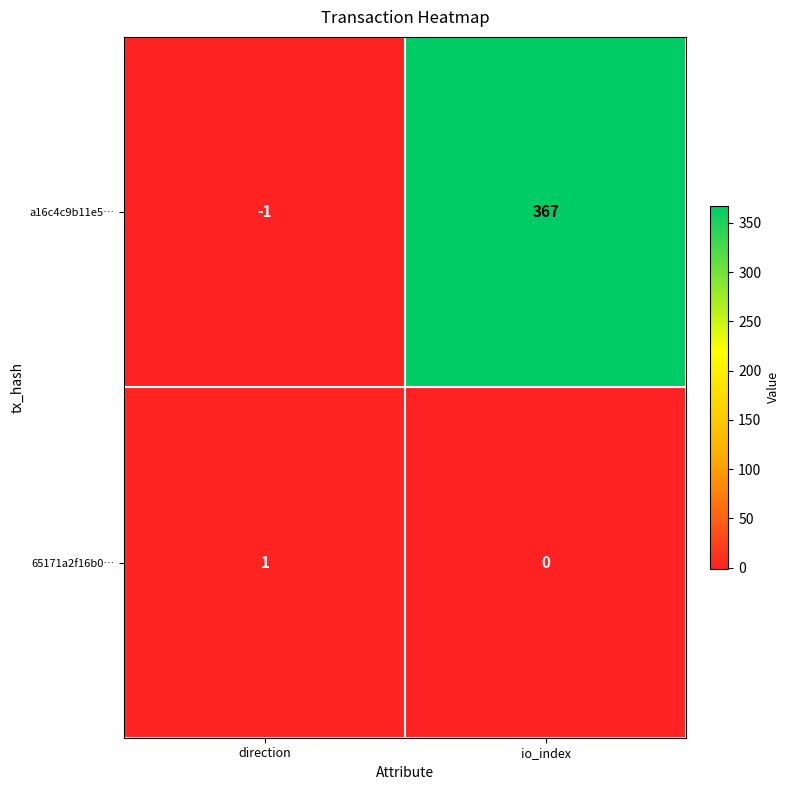

What is the average value of the a16c4c9b11e5… series?

183